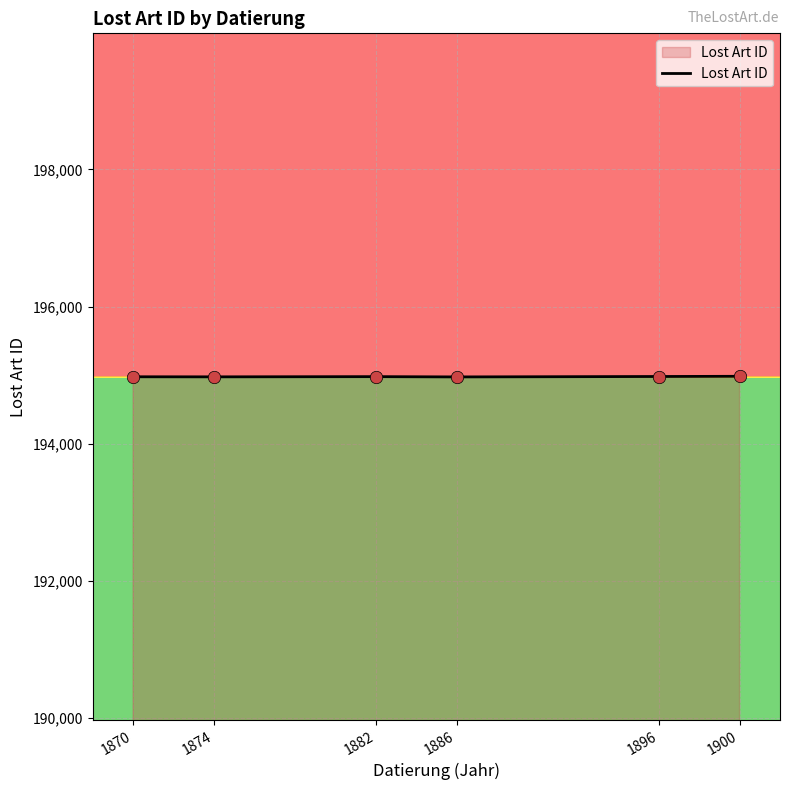

What is the ratio of the value at 1870 to the value at 1882?

1.0